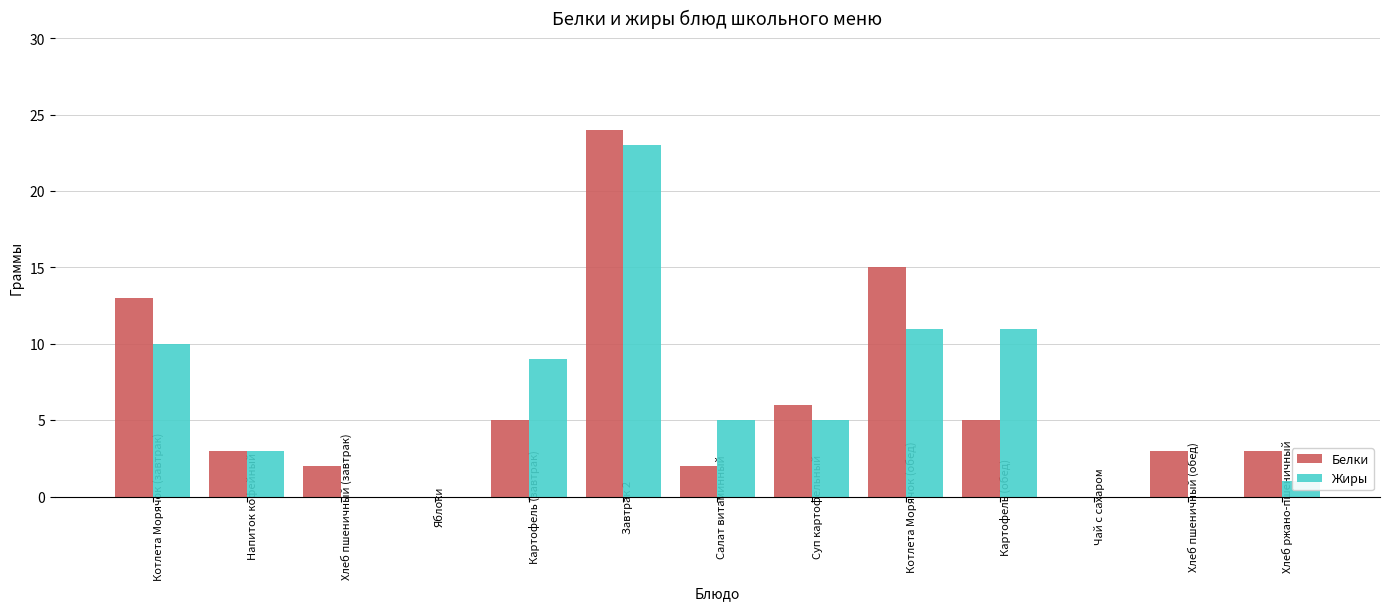

What is the total value across all series at Салат витаминный?

7